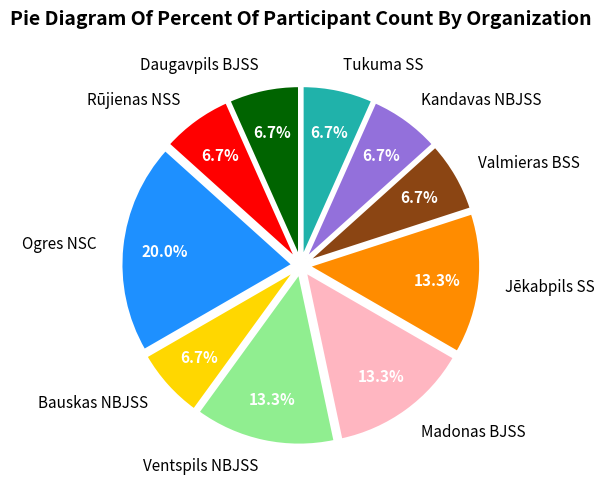

How many slices are in this pie chart?

10